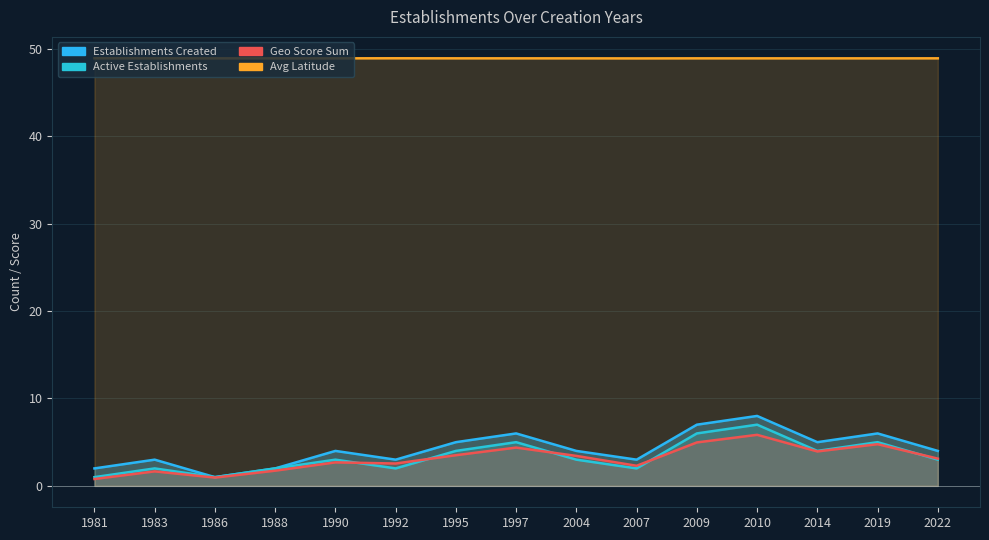

True or false: Geo Score Sum and Establishments Created intersect in this chart.

False